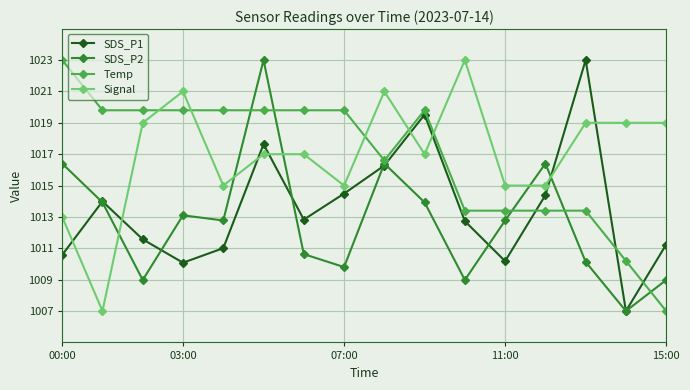

How many interior local valleys does the SDS_P1 series have?

4